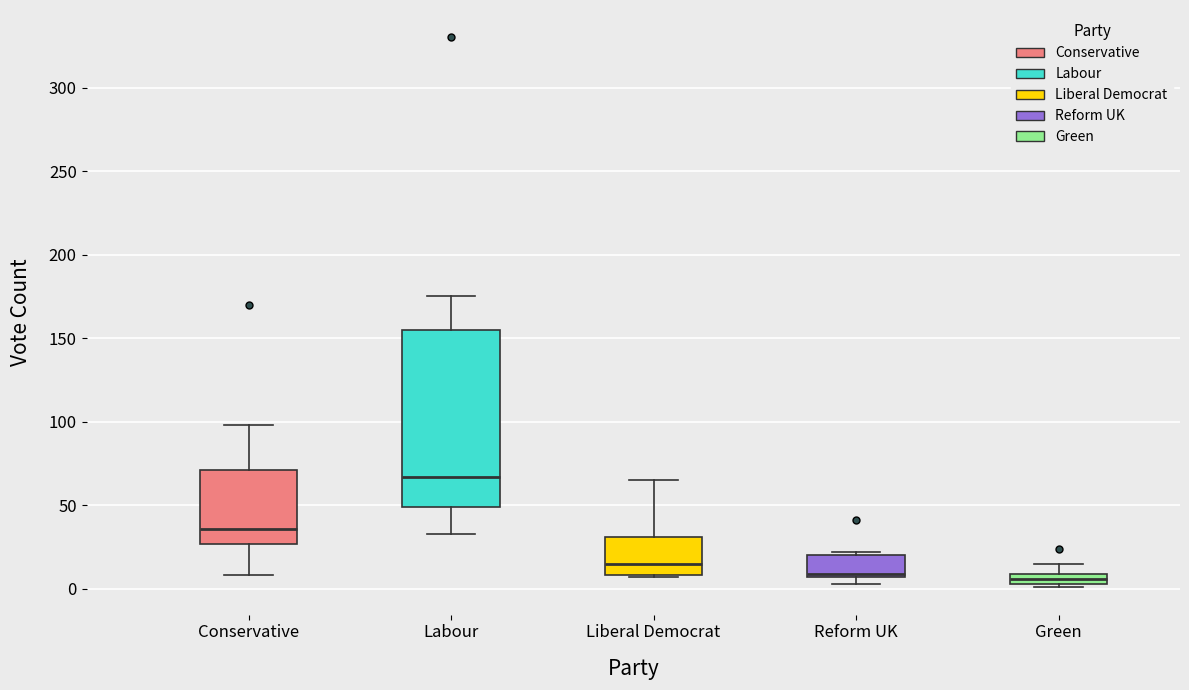

Where is the upper edge of the box for Green on the y-axis? The values are not printed on the chart, so give them approximately, as read against the axis.

10